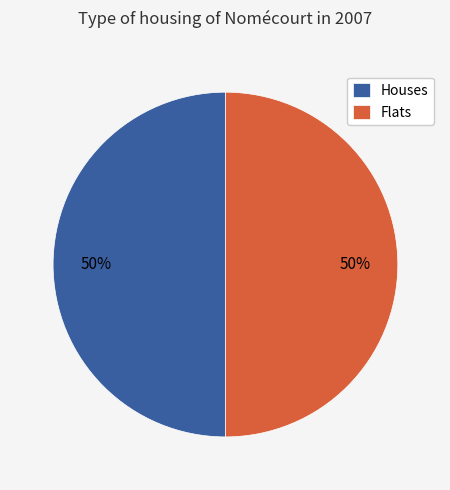

The Houses slice represents 62% of the pie. True or false?

False